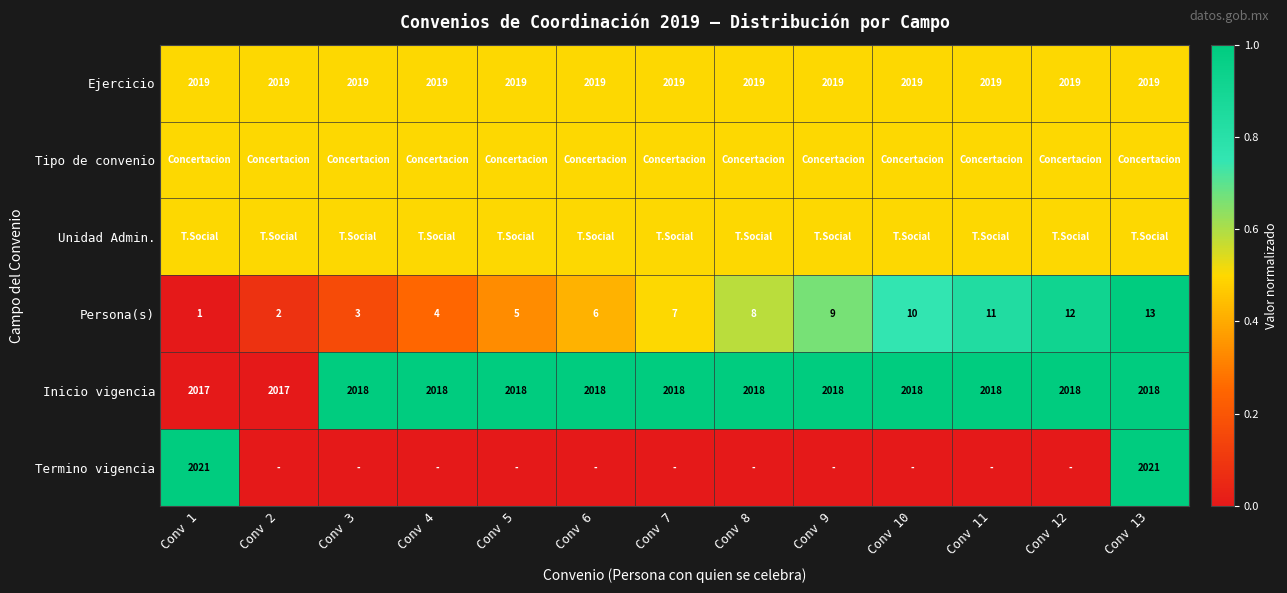

What is the spread (max minus min) of values at Conv 5?

1.0